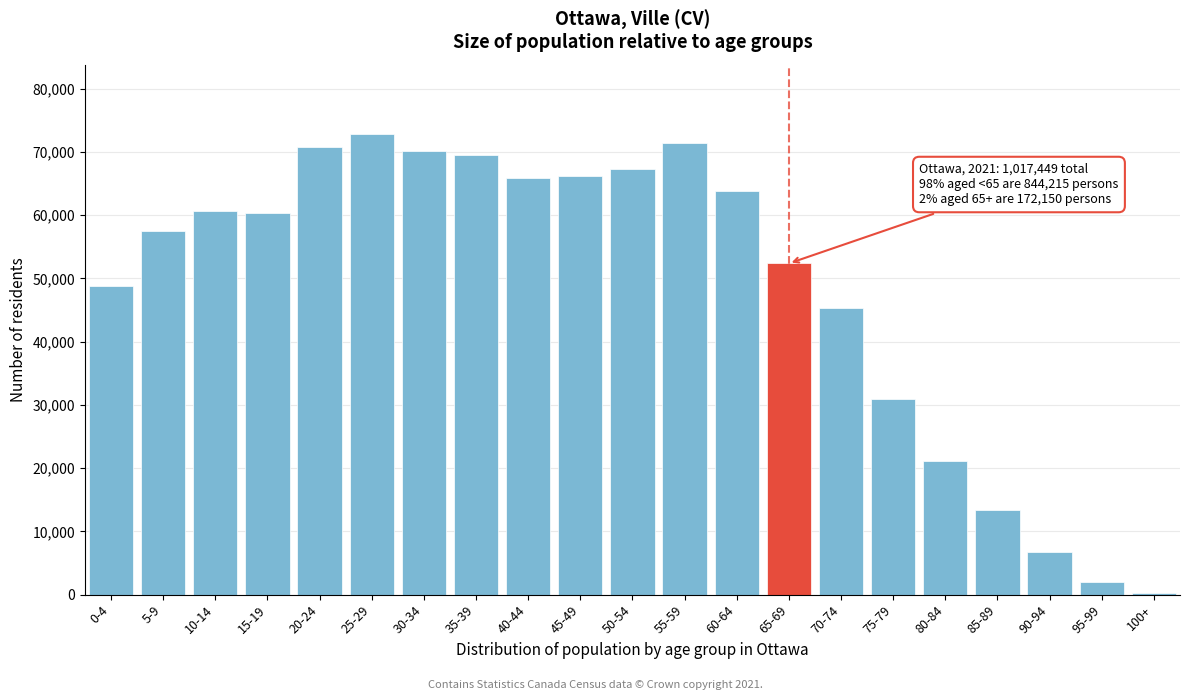

At which label is the value closest to 36552?

75-79